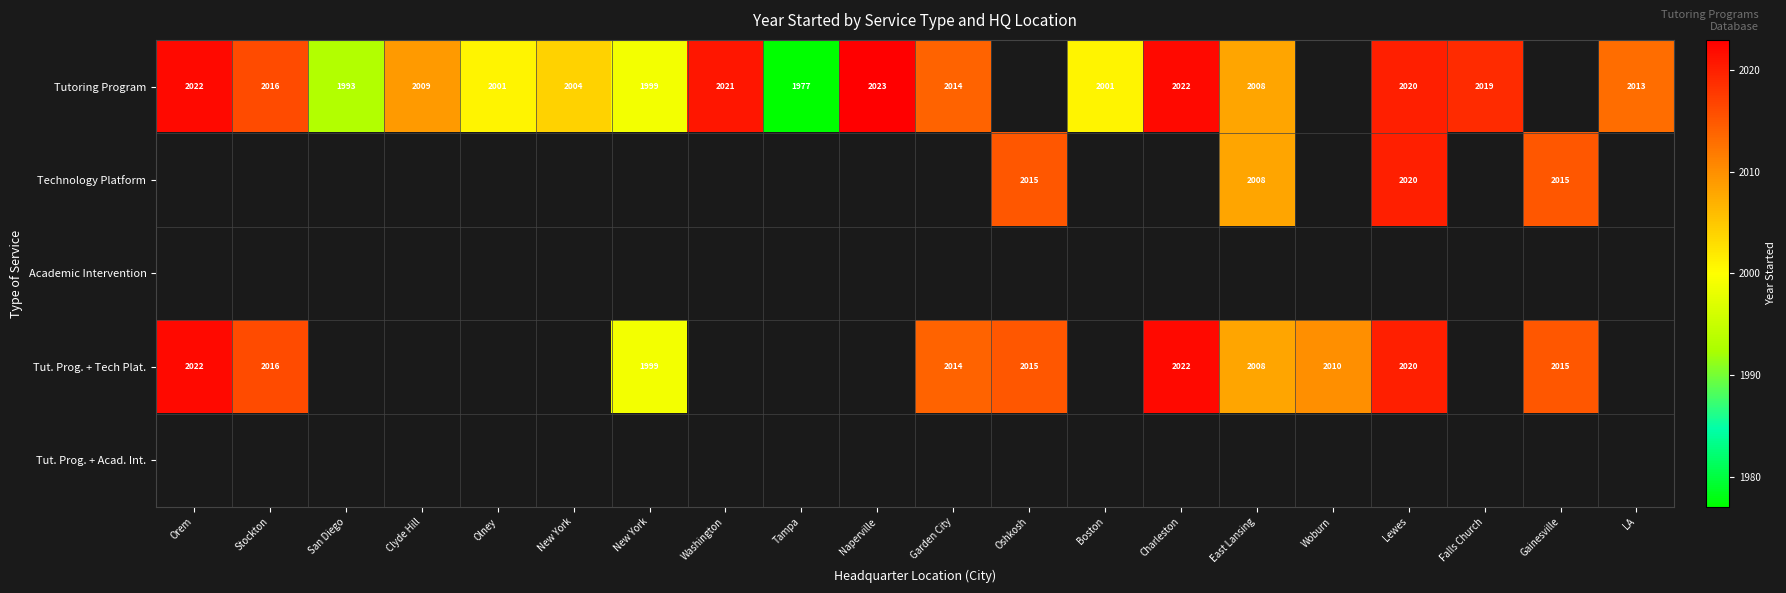

At how many categories does at least one series exceed 1995?

18